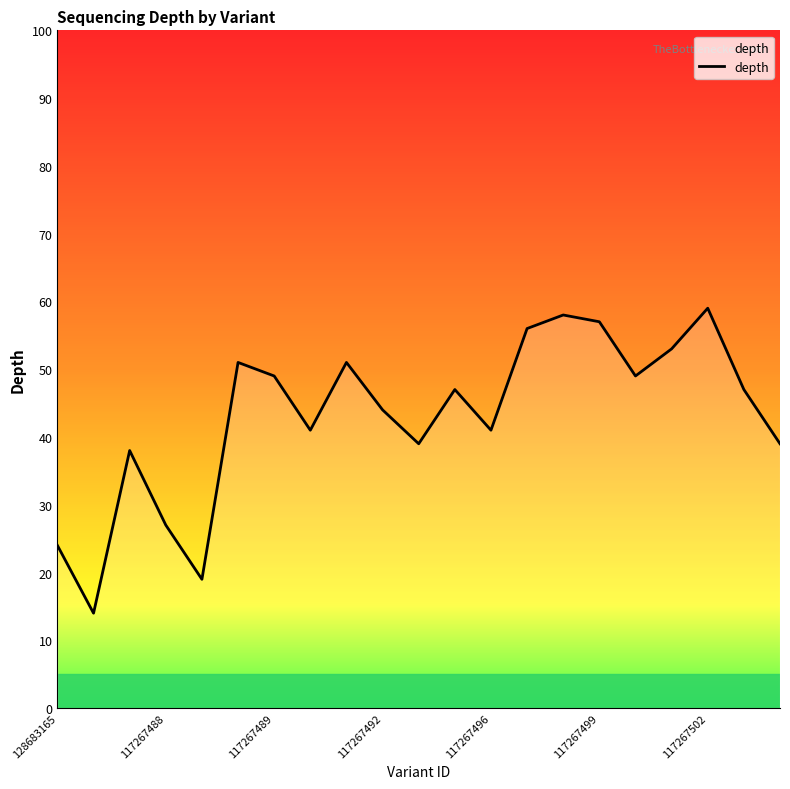

What is the greatest value displayed?

59